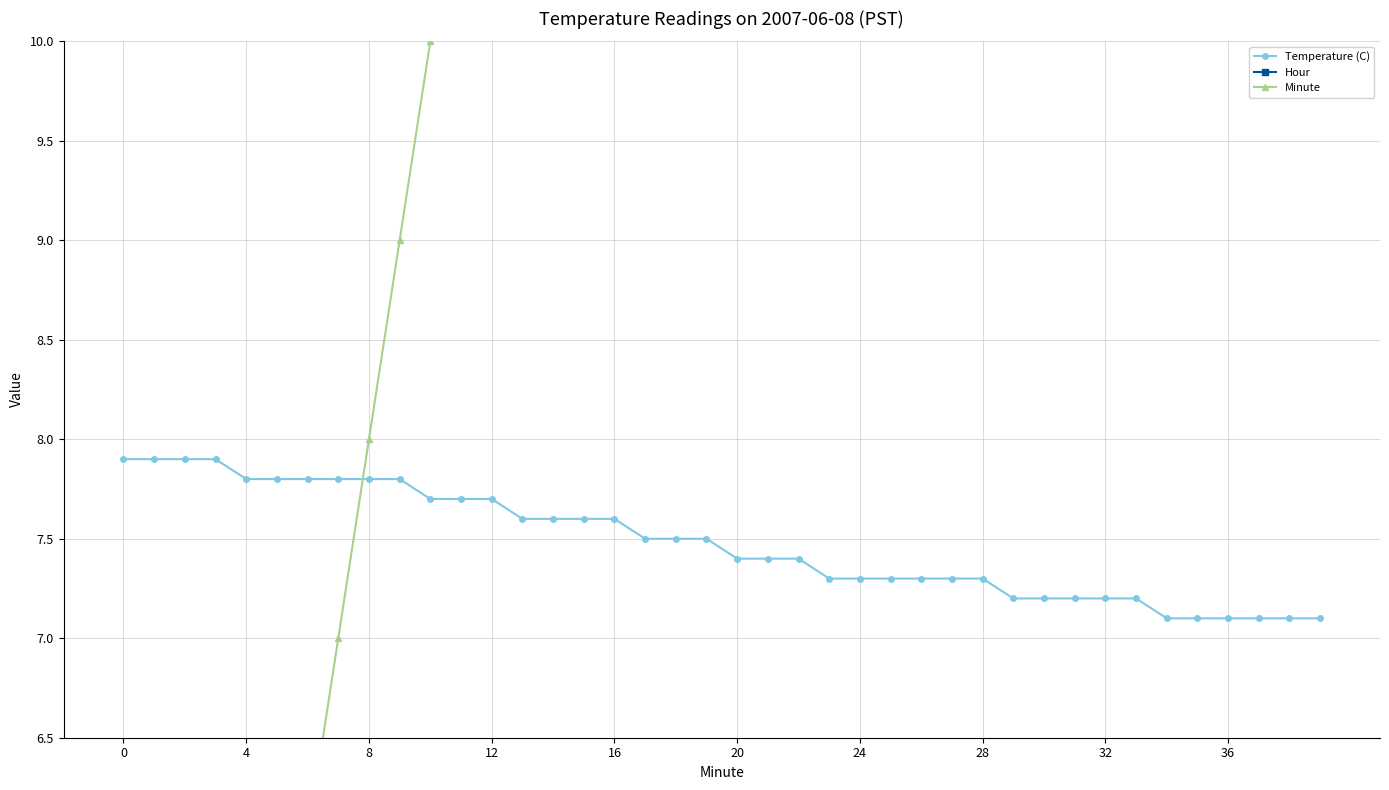

Which series changed the most between 11 and 34?

Minute